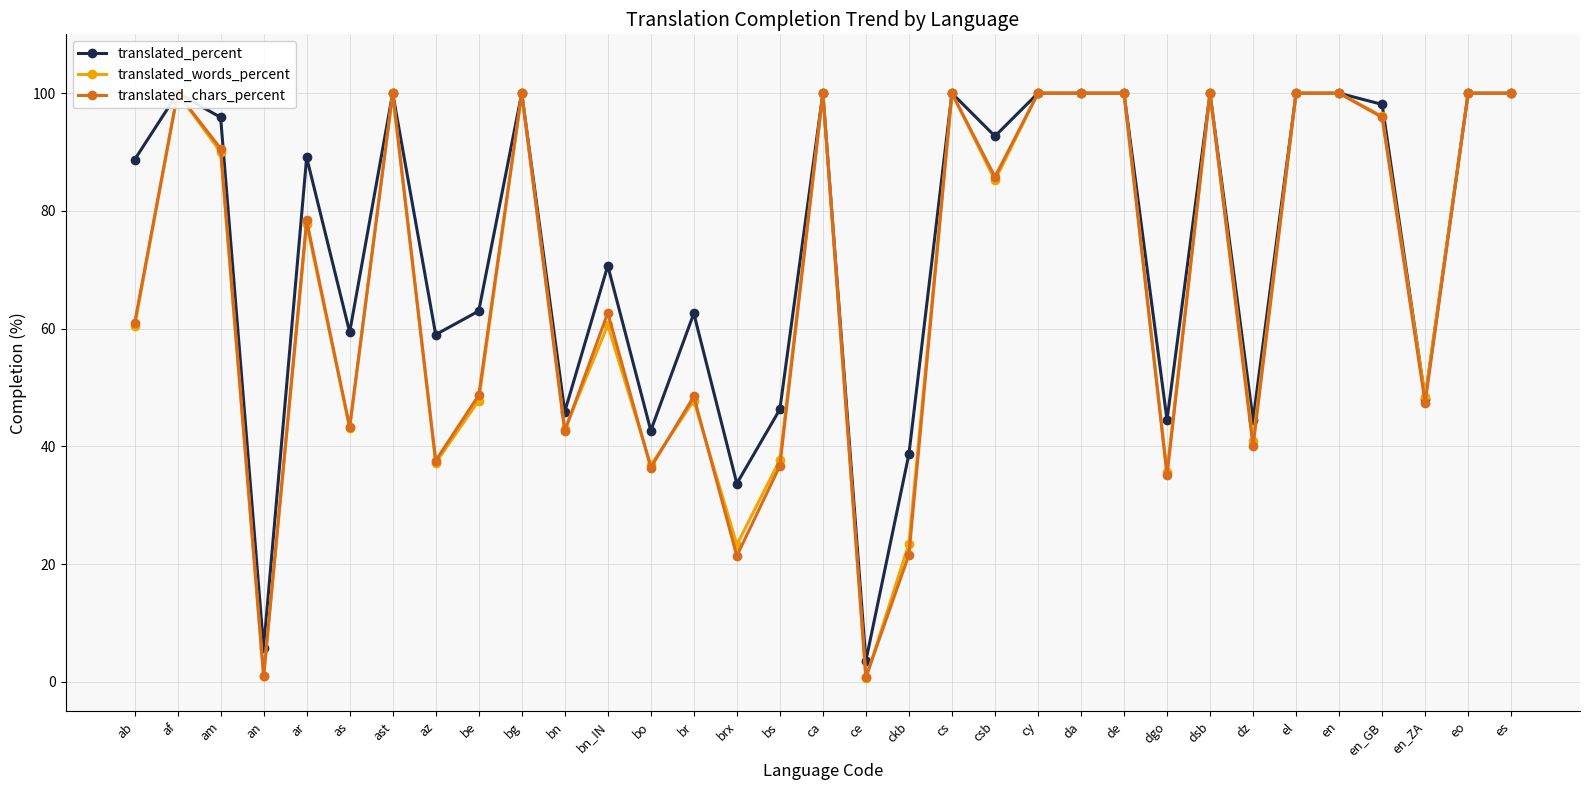

The value of translated_percent at brx is 55.8. True or false?

False